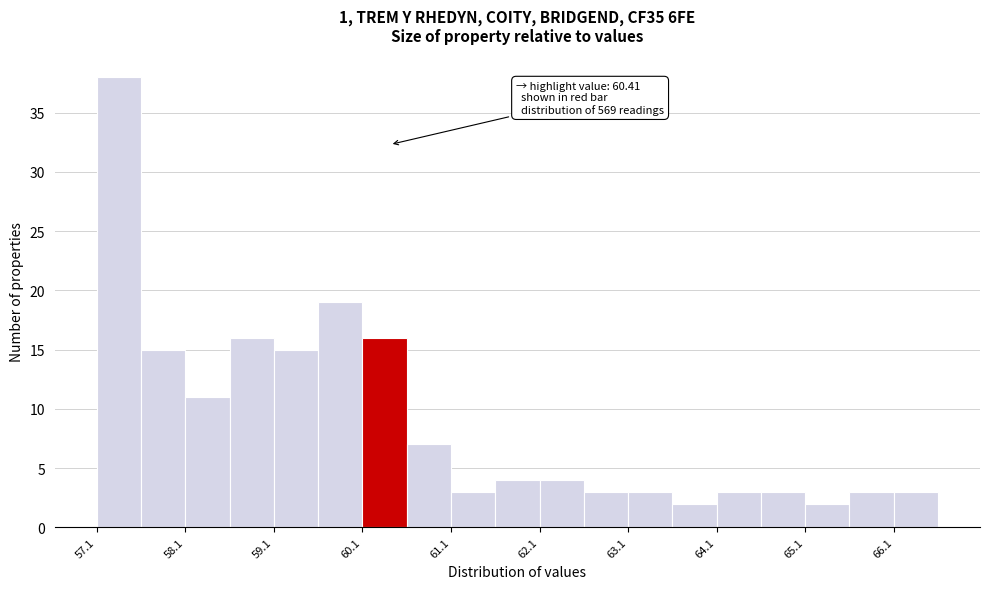

Which range on the x-axis has the tallest bar?

57.1 to 57.6